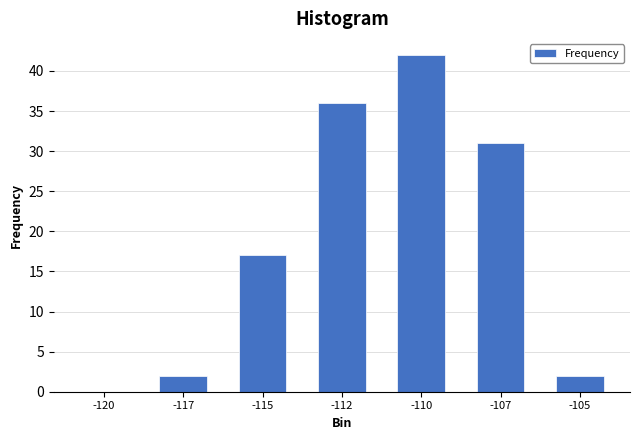

Reading left to right, what are all the values shown in this chart?

-120=0	-117=2	-115=17	-112=36	-110=42	-107=31	-105=2